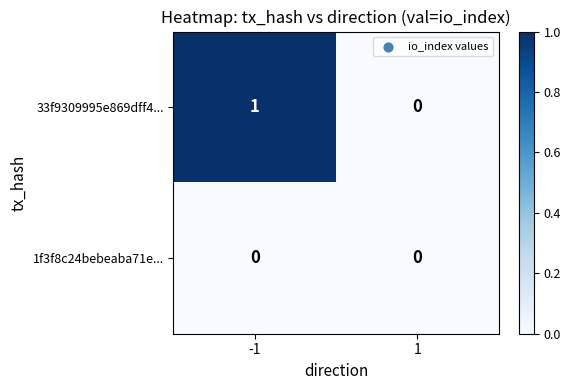

Rank the categories by 33f9309995e869dff4... value from lowest to highest.

1, -1